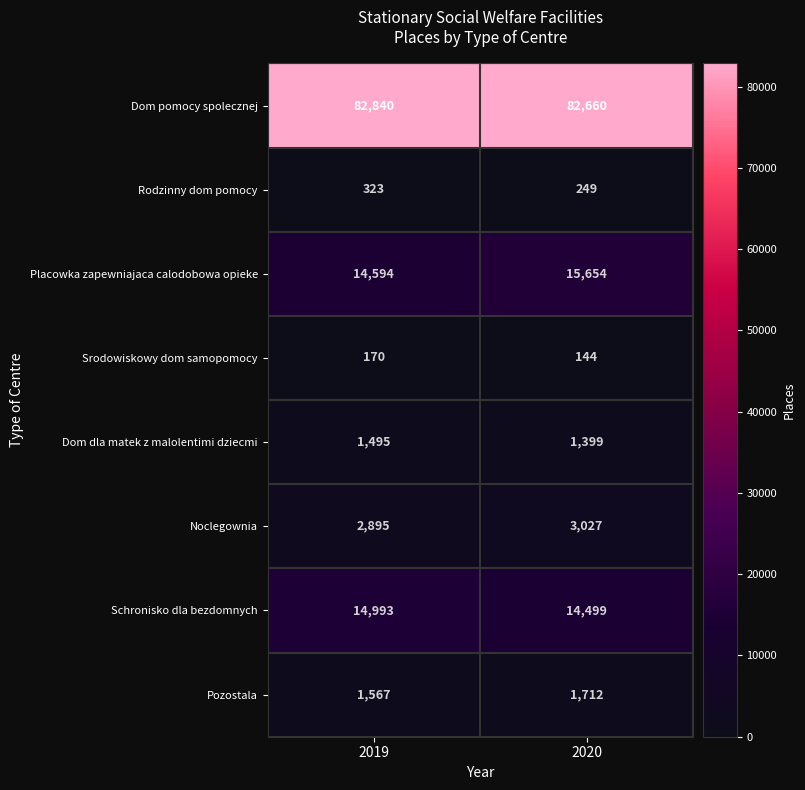

Is the value of Schronisko dla bezdomnych at 2019 greater than the value of Dom dla matek z malolentimi dziecmi at 2020?

Yes